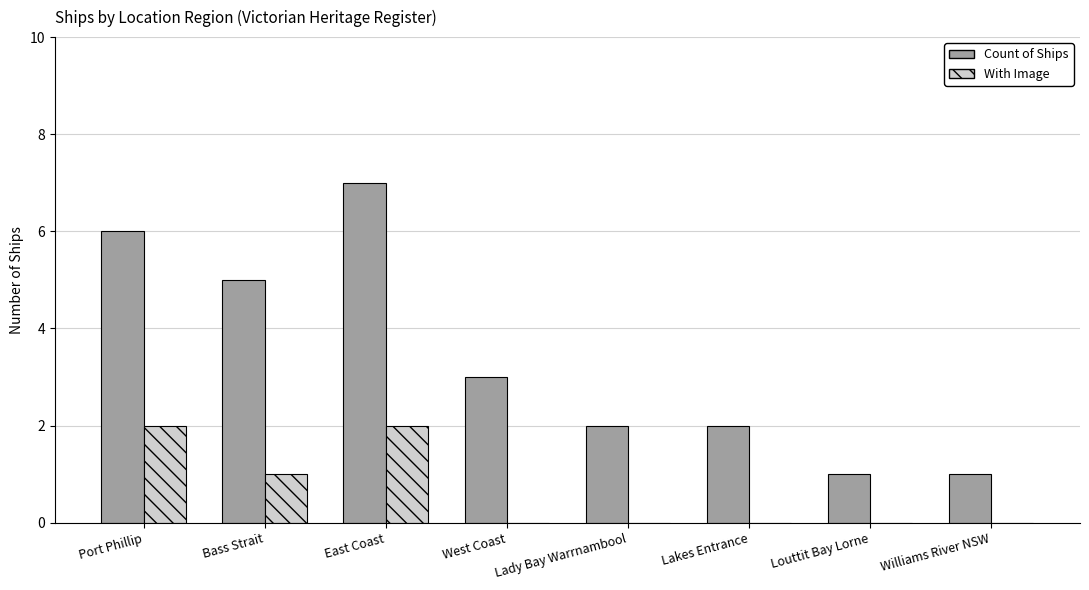

Reading left to right, what are all the values shown in this chart?

Count of Ships: 6	5	7	3	2	2	1	1
With Image: 2	1	2	0	0	0	0	0